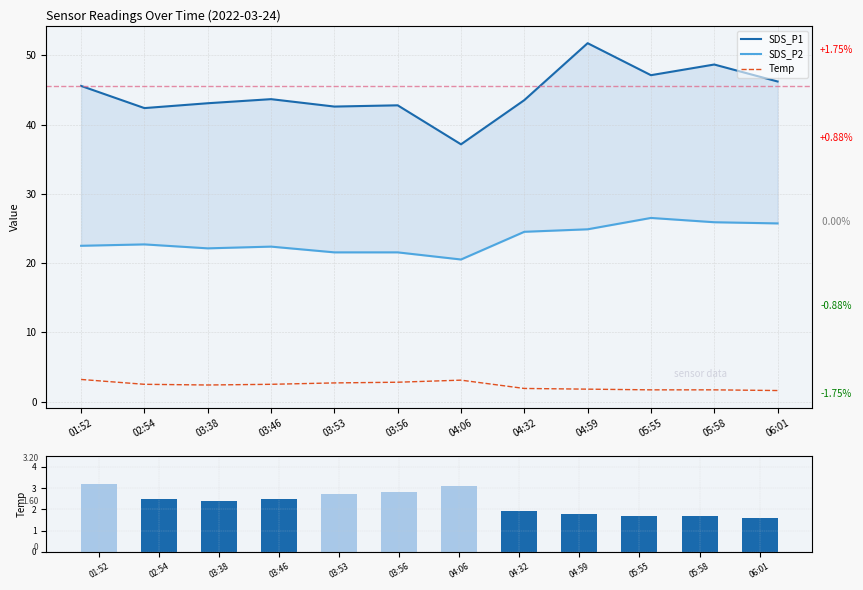

The value of SDS_P2 at 05:55 is 16.7. True or false?

False